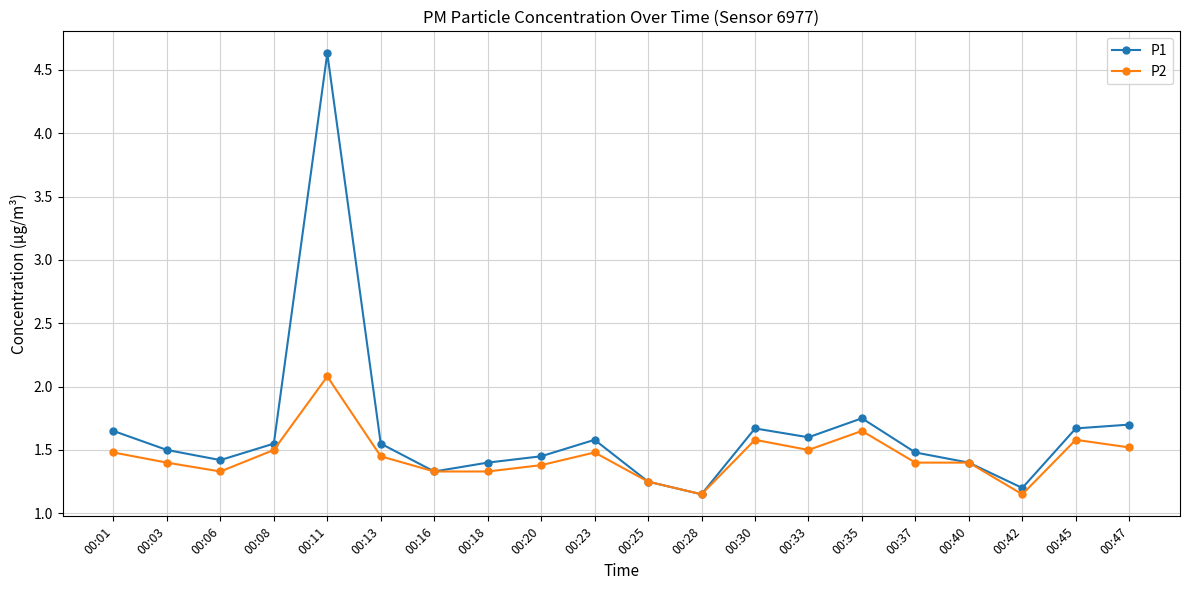

At which category does P1 reach its first local valley?

00:06